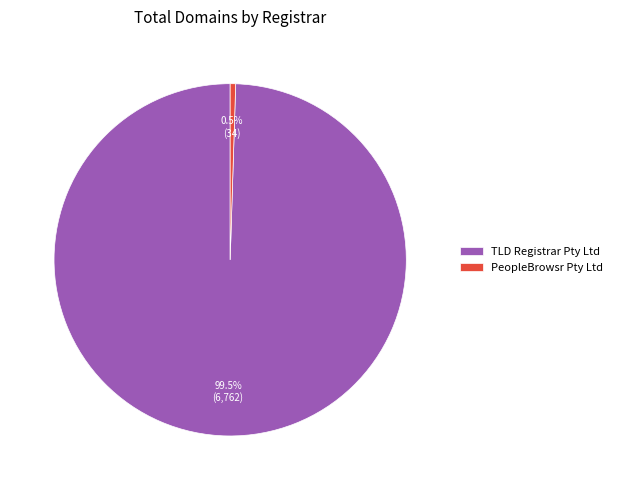

How many segments does this pie chart have?

2